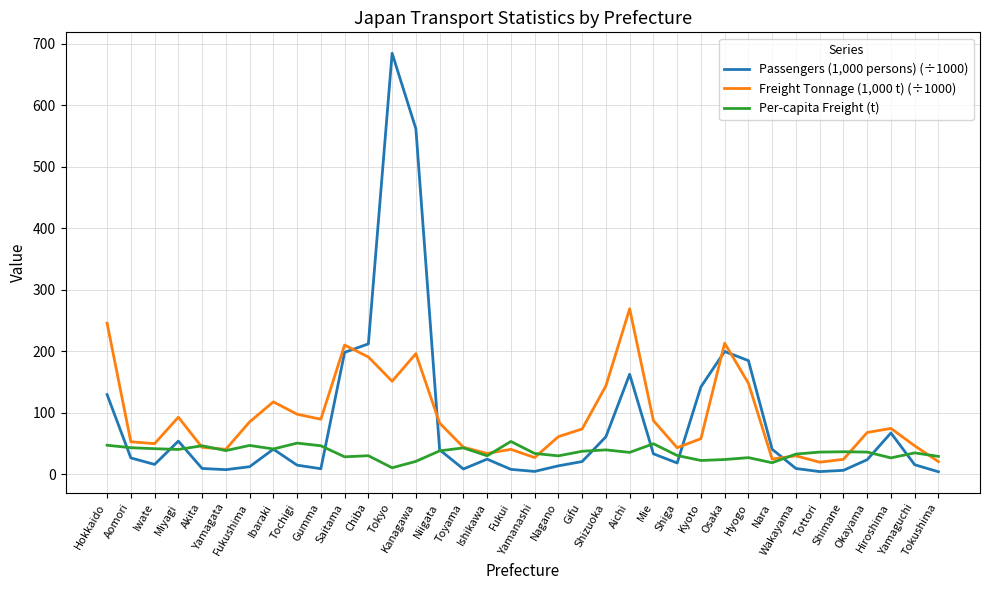

How many lines are shown in the chart?

3